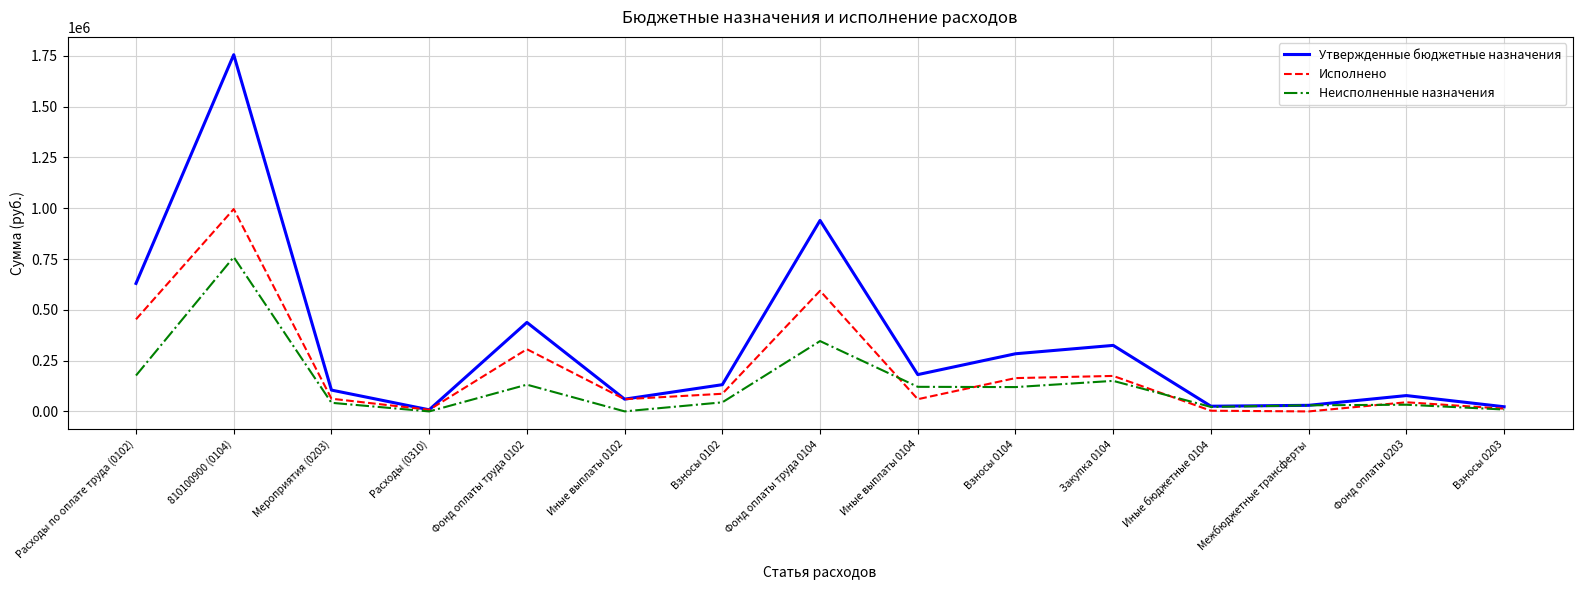

The value of Исполнено at Межбюджетные трансферты is 324852.3. True or false?

False